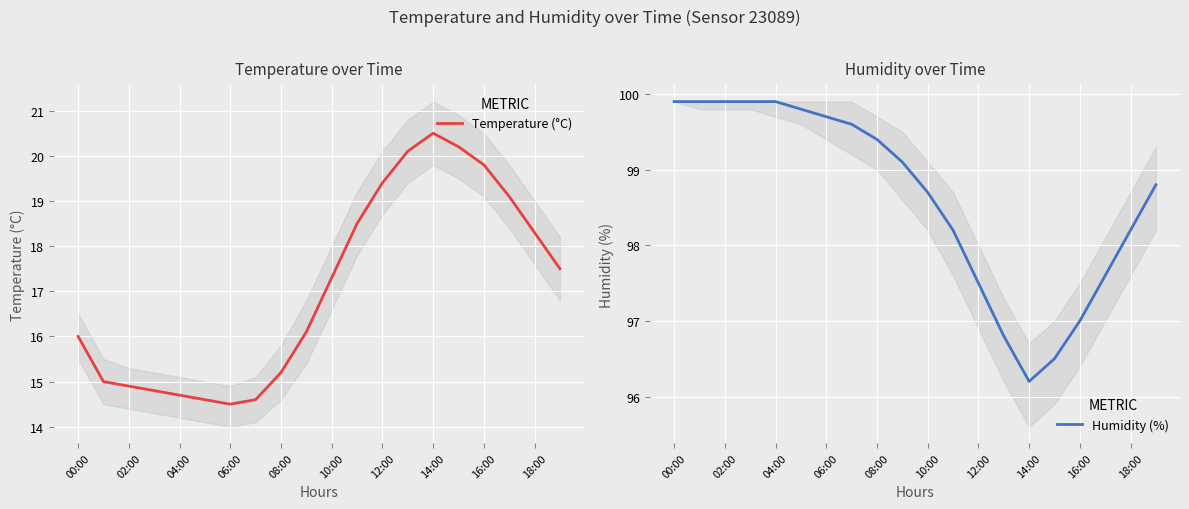

What is the difference between the maximum and second lowest values in the Temperature (°C) series?

5.9